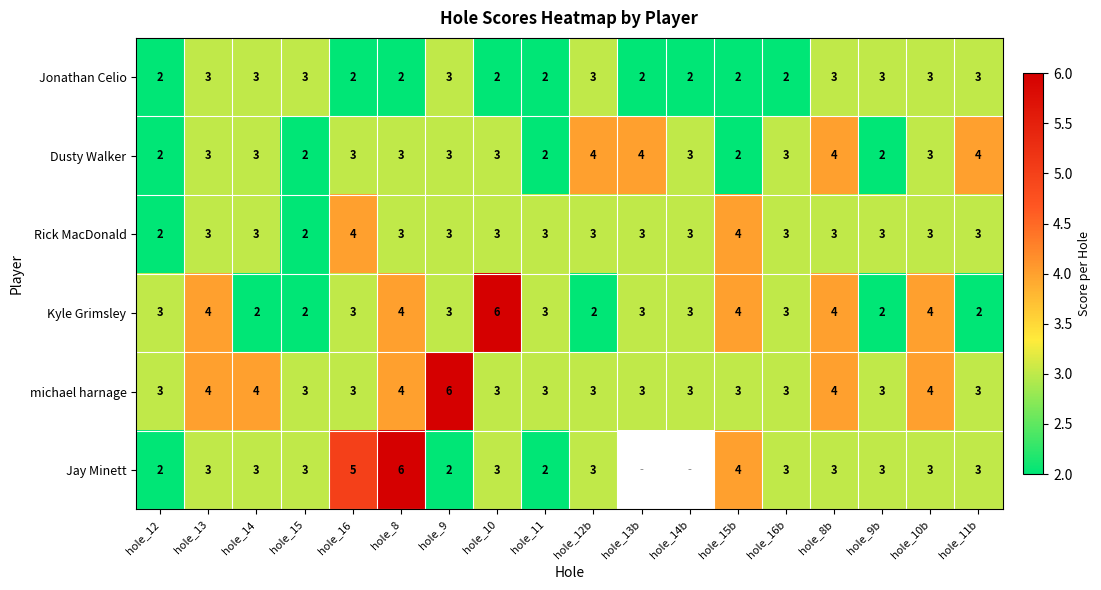

At which category is the sum across all series the highest?

hole_8